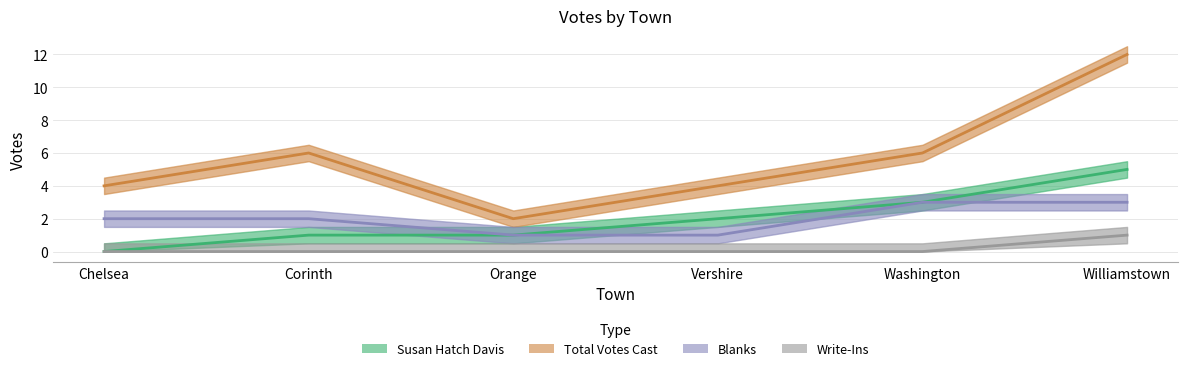

The value of Blanks at Orange is 1. True or false?

False